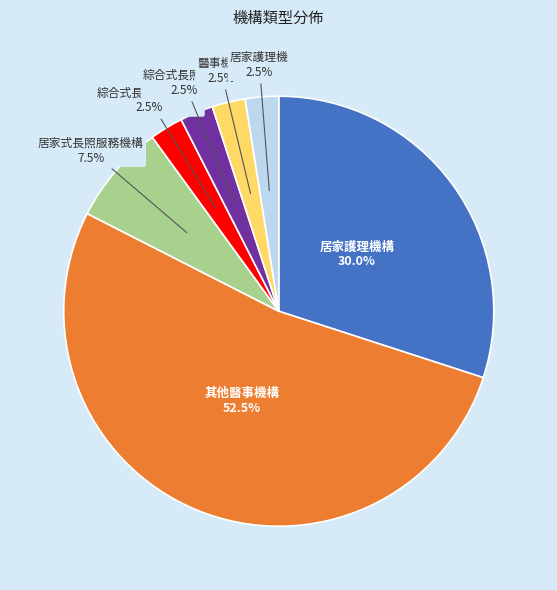

To the nearest percent, what is the combined percentage of 醫事機構 and 居家護理機構?

32%